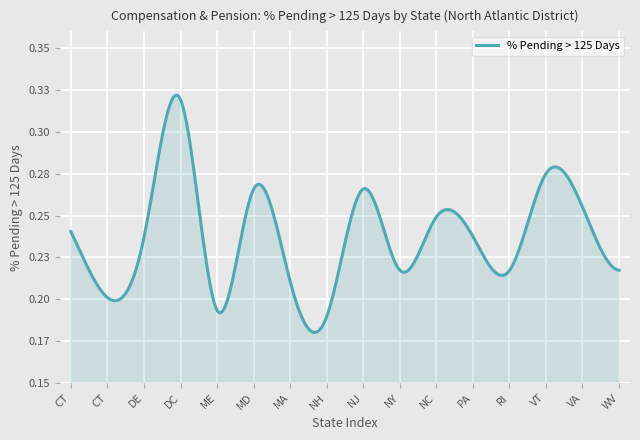

Does the chart display data point markers on the line(s)?

No